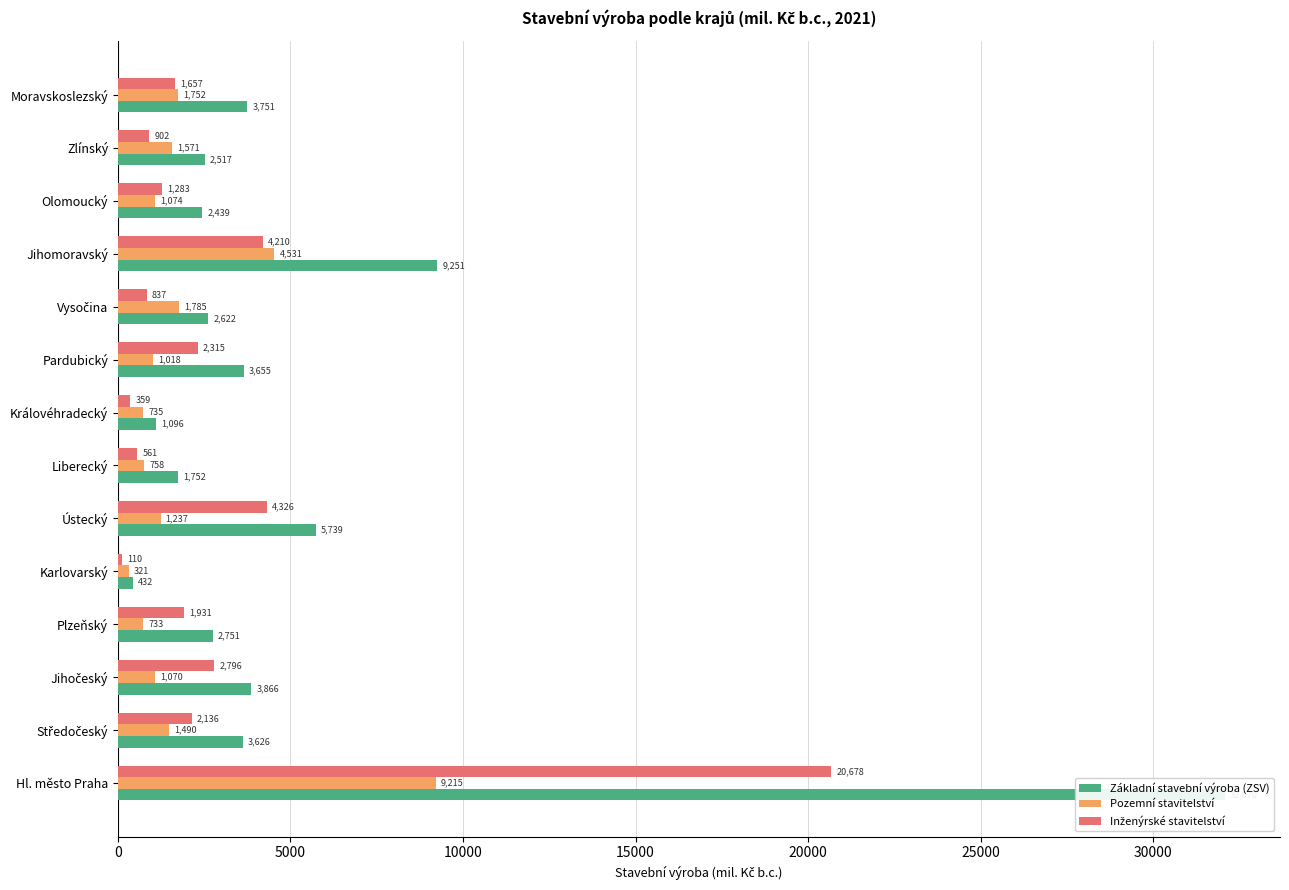

What are all the series names shown in the legend?

Základní stavební výroba (ZSV), Pozemní stavitelství, Inženýrské stavitelství